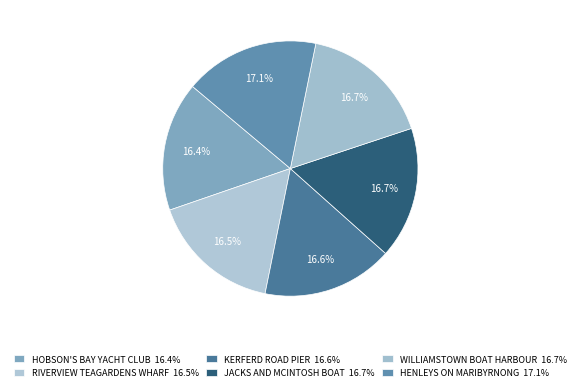

Is there a majority slice in this chart?

No